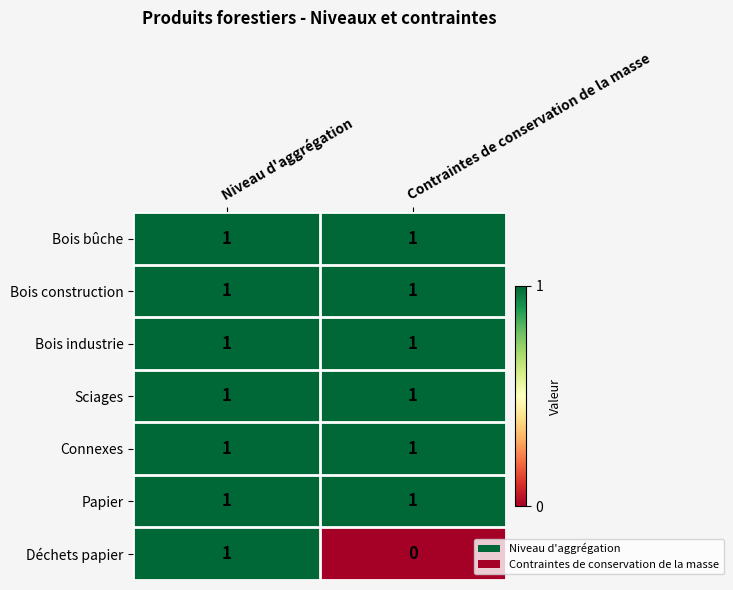

The Connexes series shows 1 at Contraintes de conservation de la masse. True or false?

True